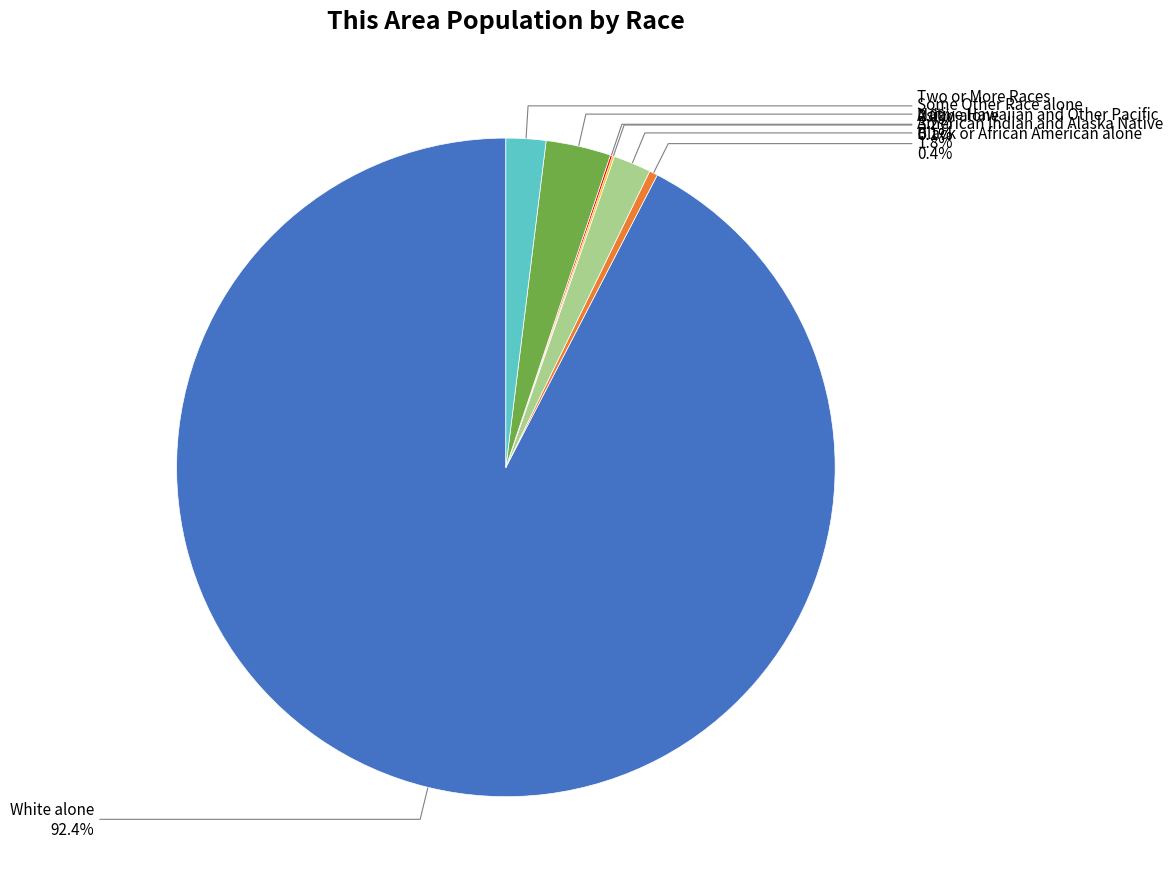

Is there any slice that represents more than half of the pie?

Yes